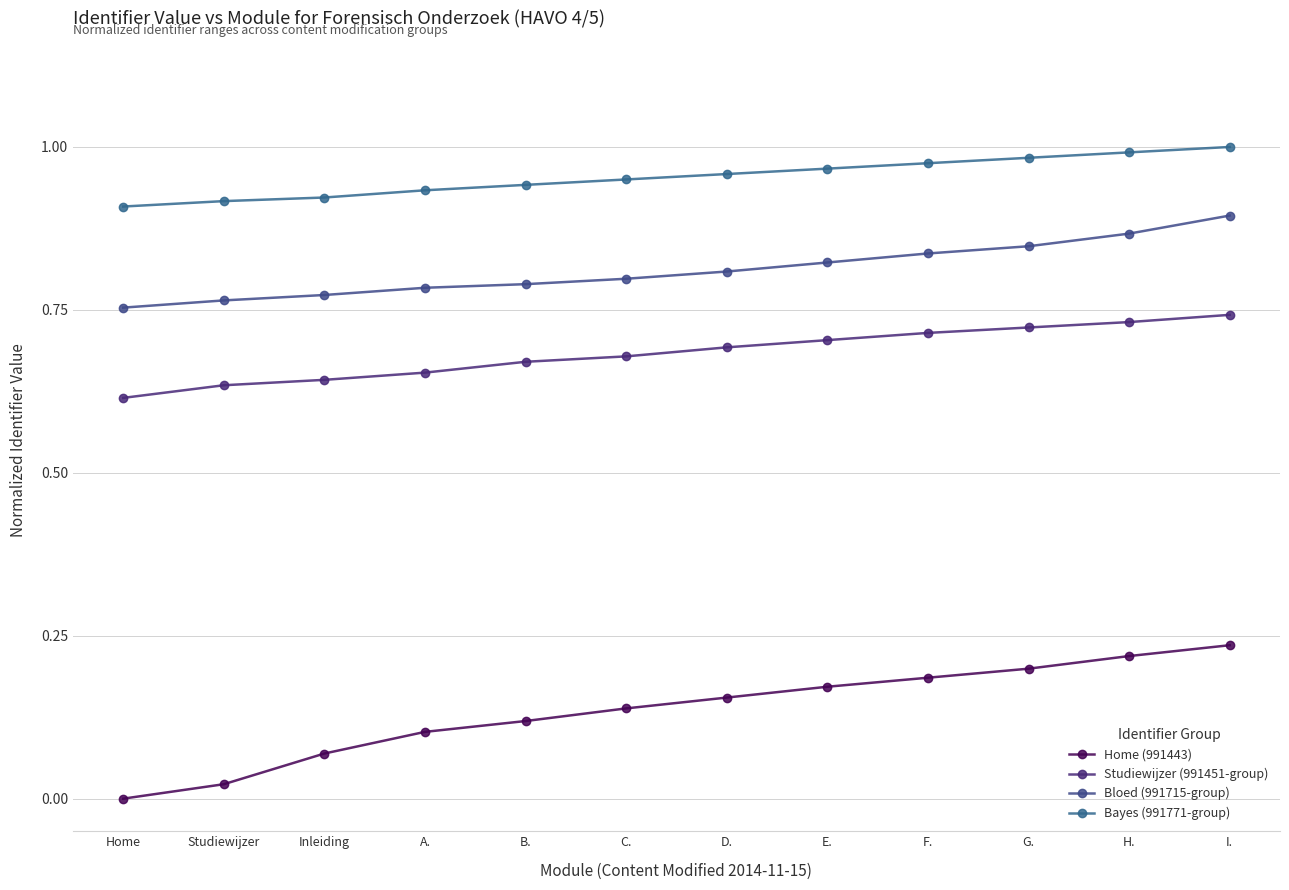

True or false: Home (991443) has a value of 0.2 at G..

True